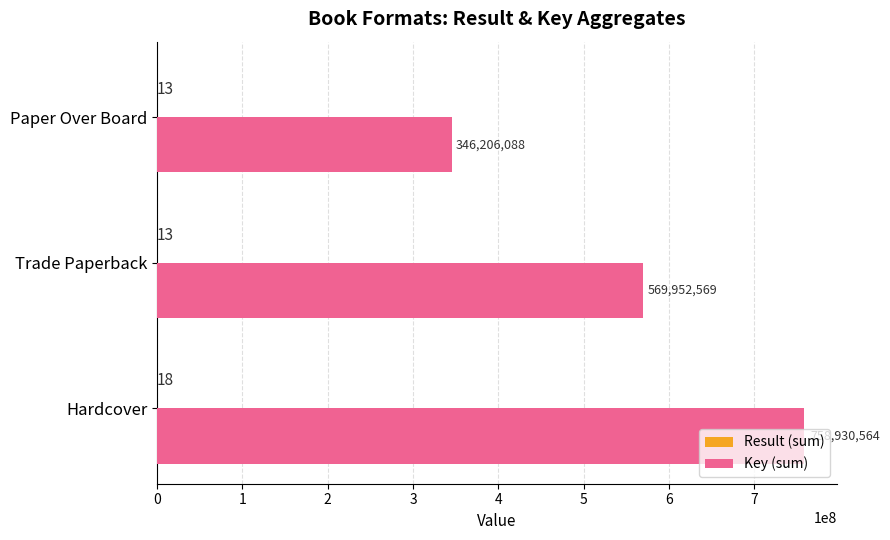

The value of Key (sum) at Paper Over Board is 512203466. True or false?

False